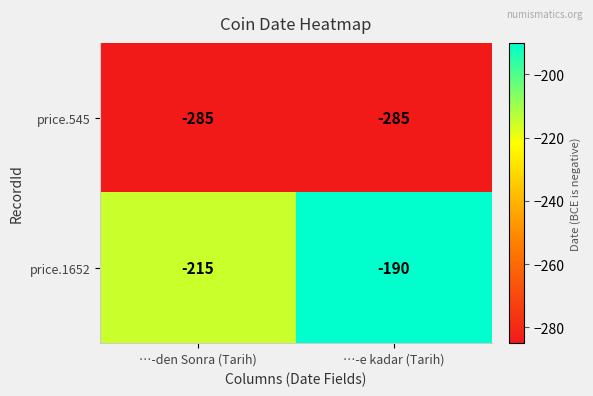

Reading left to right, transcribe all the data shown in this chart.

price.545: …-den Sonra (Tarih)=-285	…-e kadar (Tarih)=-285
price.1652: …-den Sonra (Tarih)=-215	…-e kadar (Tarih)=-190